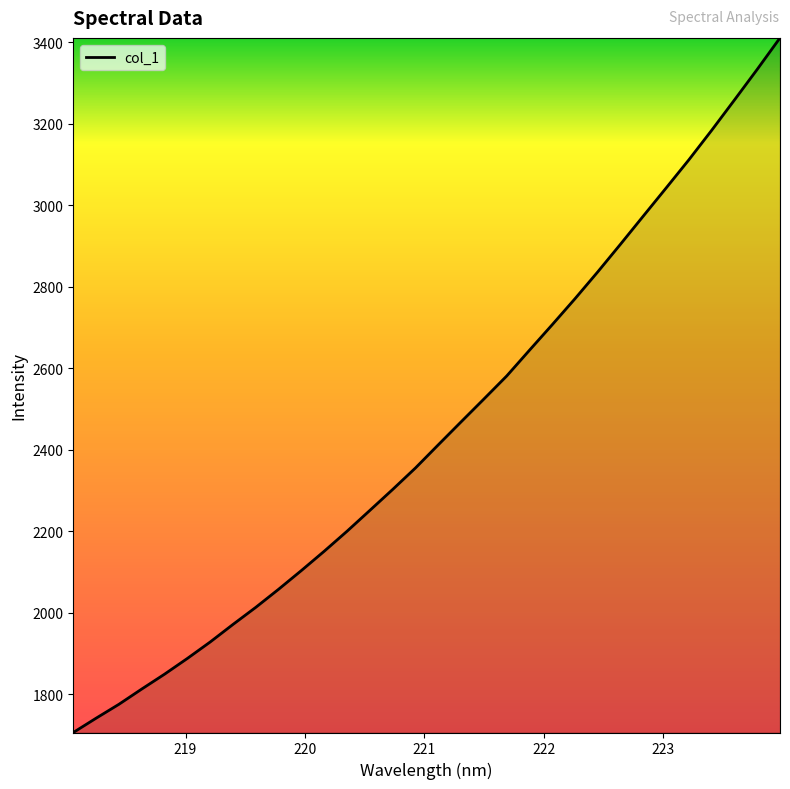

Count the number of data series in this chart.

1